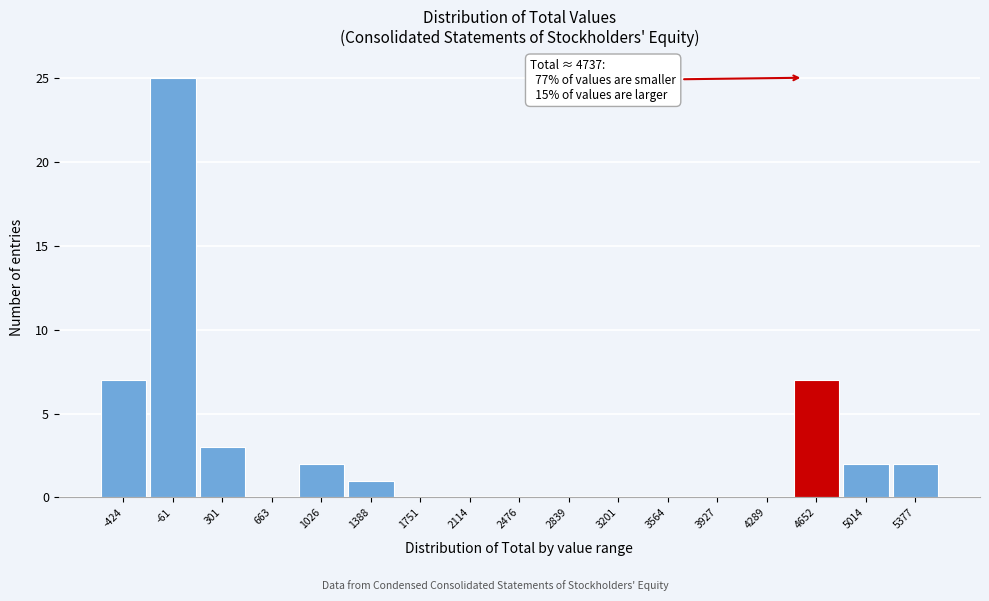

Reading left to right, what are all the values shown in this chart?

-424=7	-61=25	301=3	663=0	1026=2	1388=1	1751=0	2114=0	2476=0	2839=0	3201=0	3564=0	3927=0	4289=0	4652=7	5014=2	5377=2